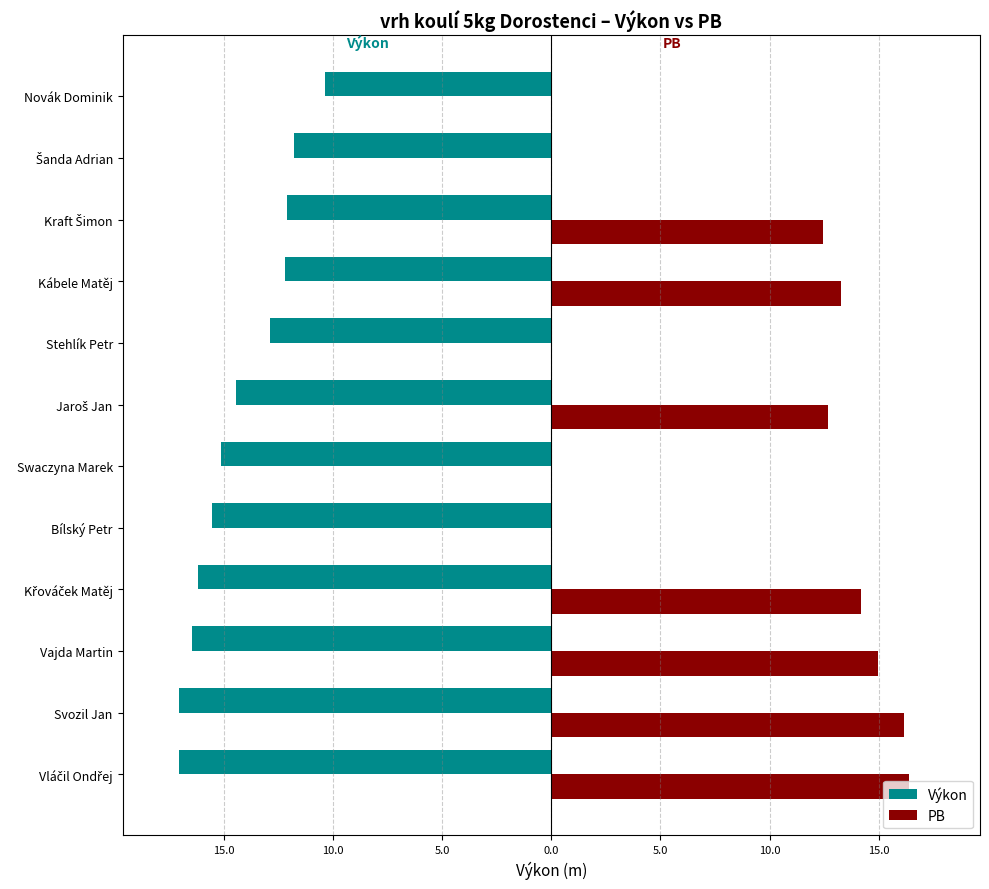

Reading right to left, transcribe all the data shown in this chart.

Výkon: -10.4	-11.8	-12.1	-12.2	-12.9	-14.5	-15.1	-15.5	-16.2	-16.5	-17.0	-17.1
PB: 0.0	0.0	12.4	13.2	0.0	12.7	0.0	0.0	14.2	15.0	16.1	16.4